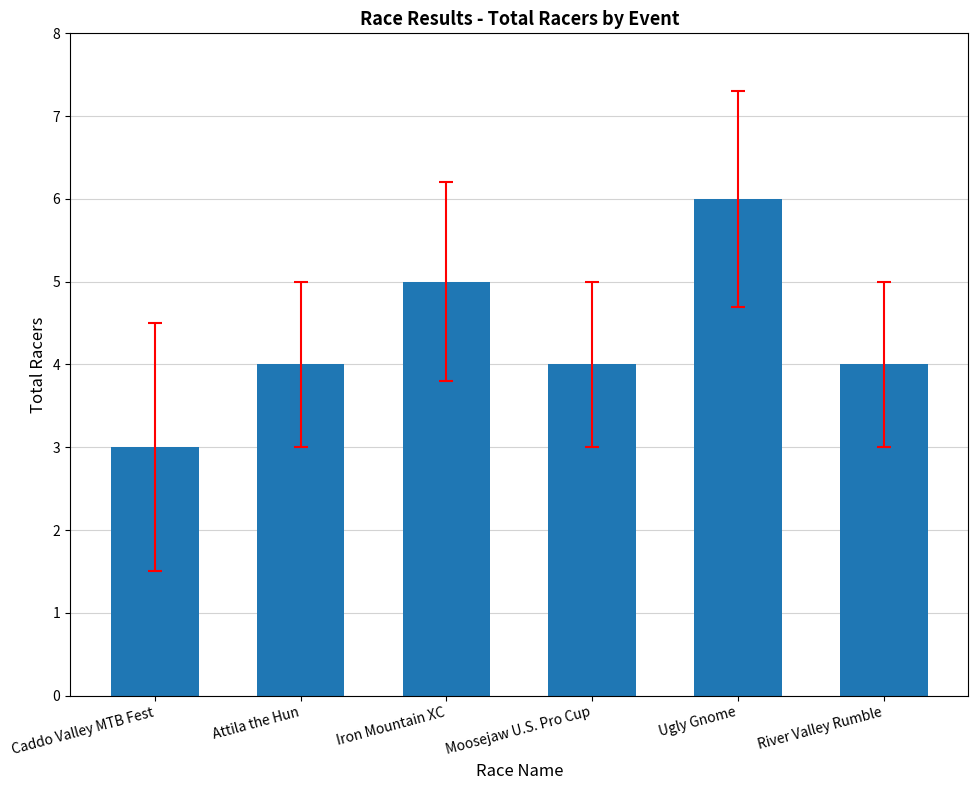

What is the smallest value displayed?

3